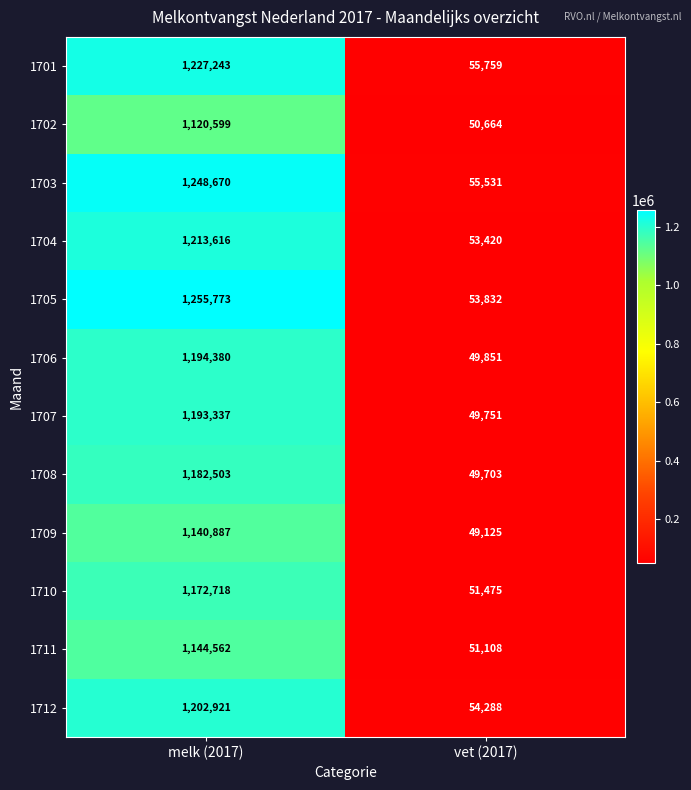

How many values in the 1702 series are below 1120599?

1